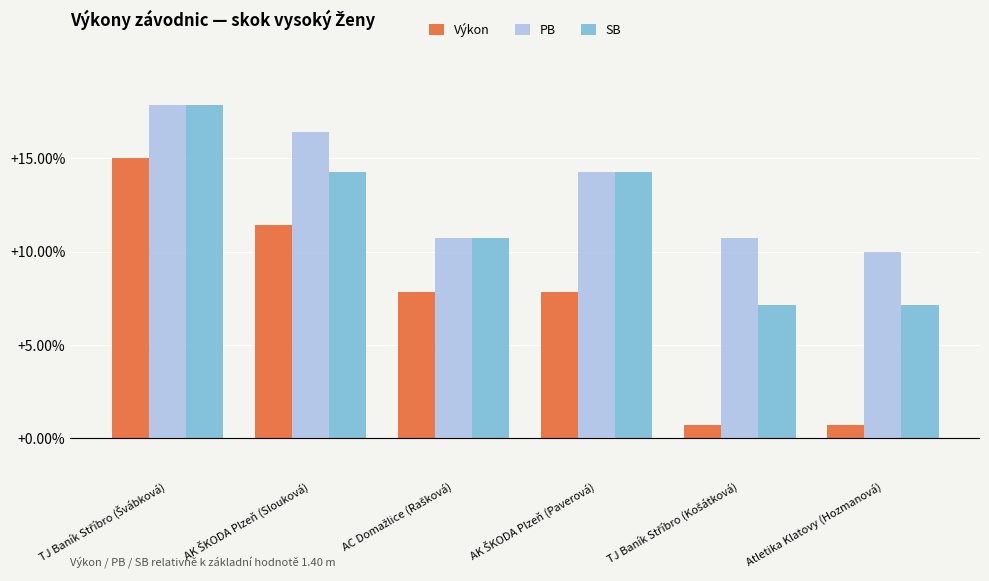

What is the maximum value shown in the chart?

17.9